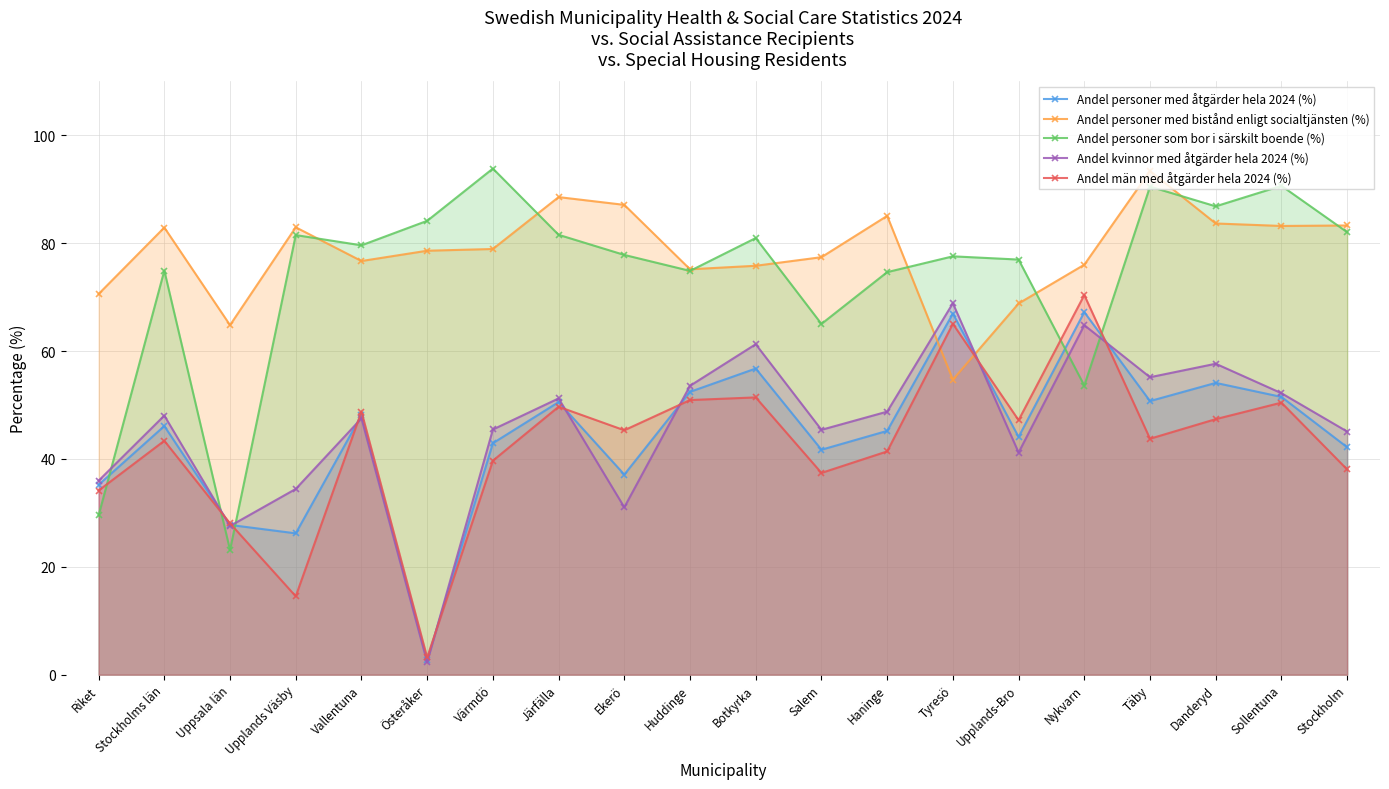

What position from the right is Danderyd?

3